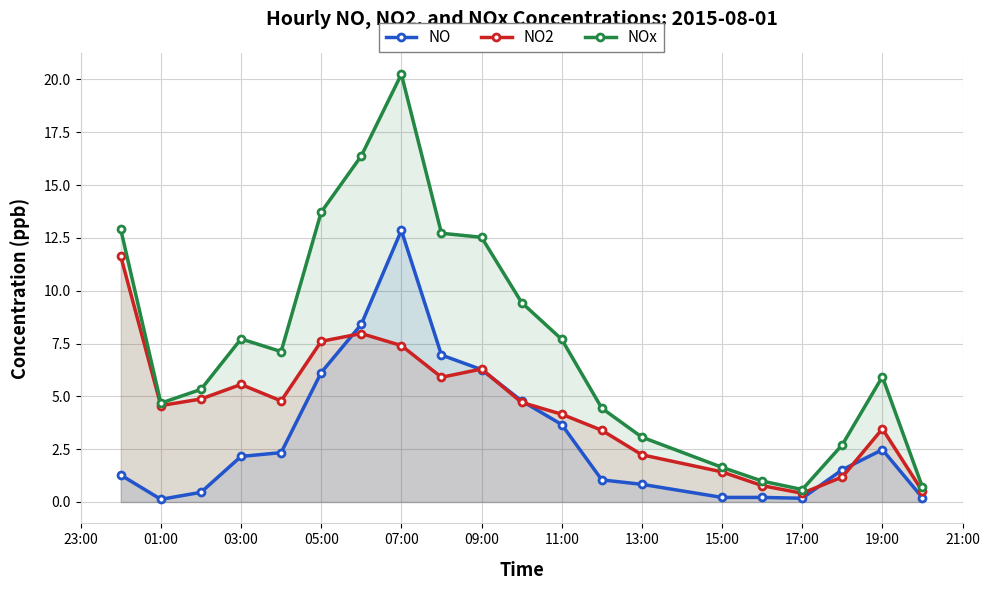

True or false: NO has a value of 0.2 at 17:00.

True